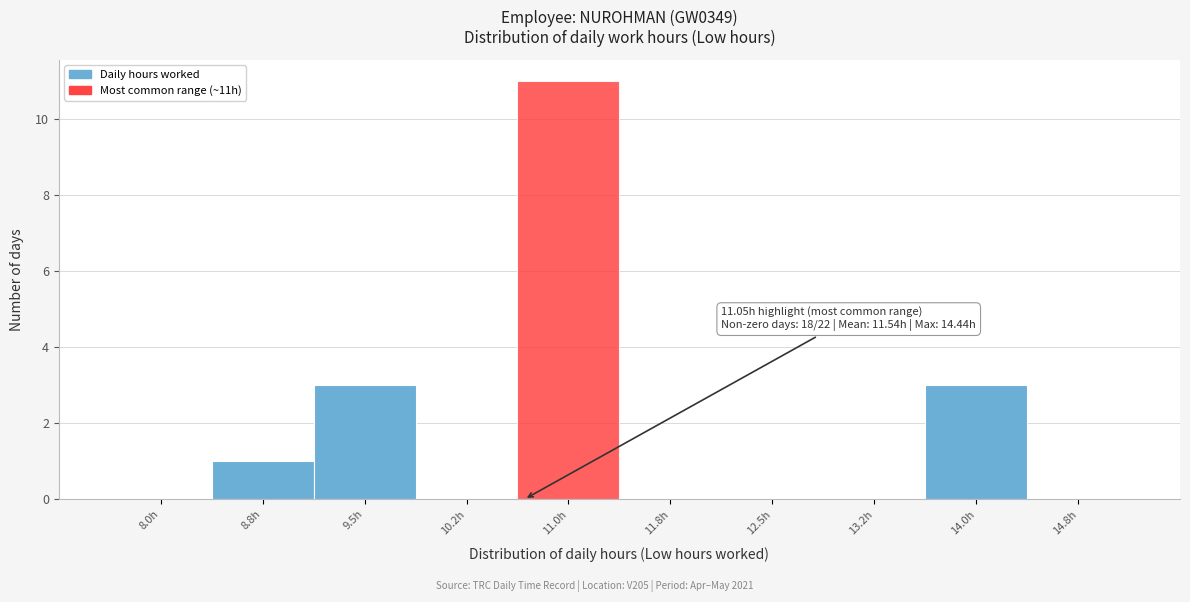

Reading left to right, list all the values displayed in this chart.

8.0h=0	8.8h=1	9.5h=3	10.2h=0	11.0h=11	11.8h=0	12.5h=0	13.2h=0	14.0h=3	14.8h=0